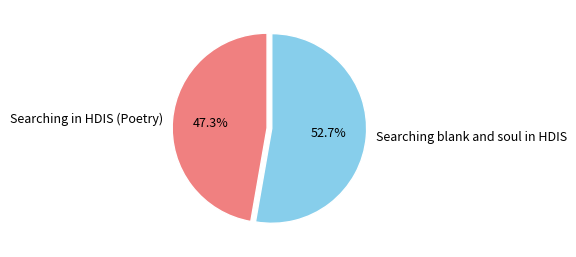

What is the total percentage of Searching blank and soul in HDIS and Searching in HDIS (Poetry)?

100.0%